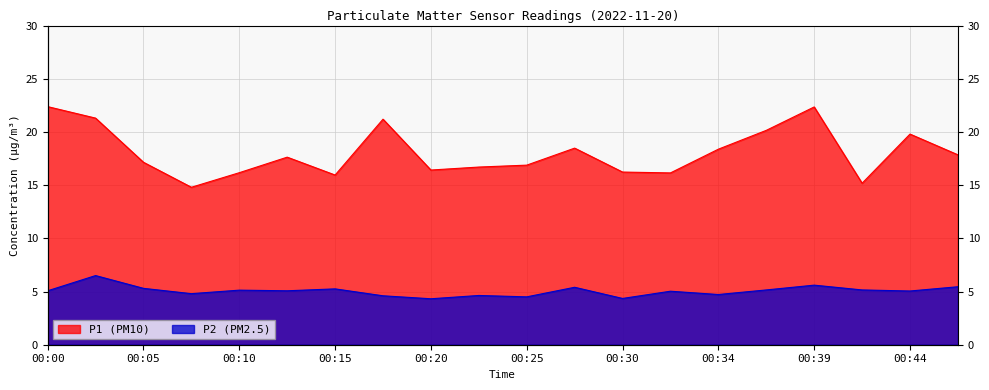

Which category has the highest value across all series?

00:00